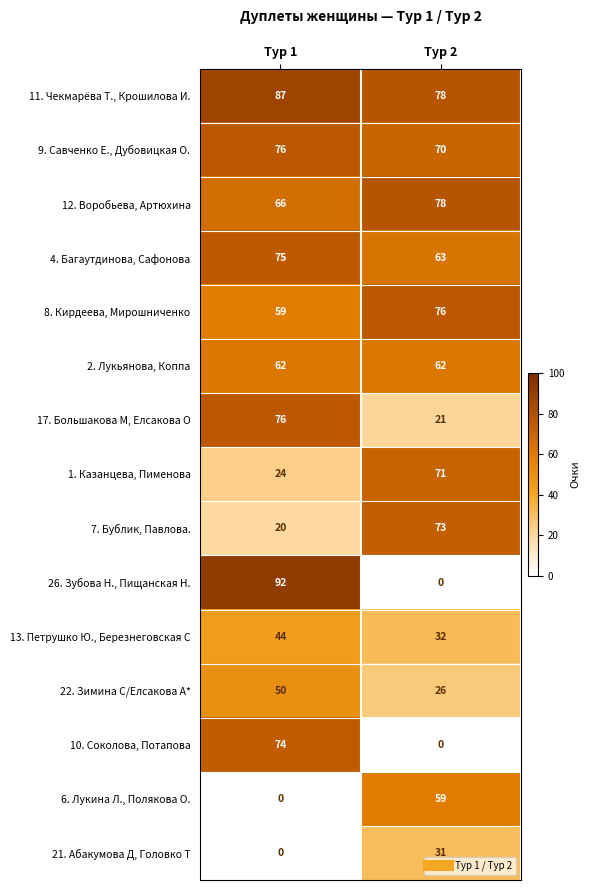

Is it true that 7. Бублик, Павлова. equals 20 at Тур 1?

True